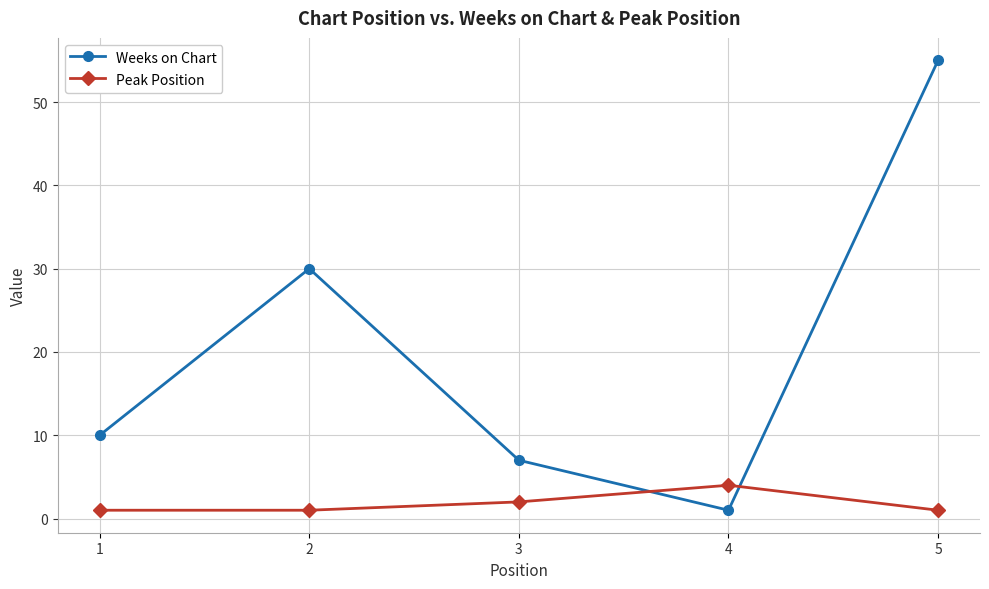

Which series ends up on top after the final intersection of Weeks on Chart and Peak Position?

Weeks on Chart